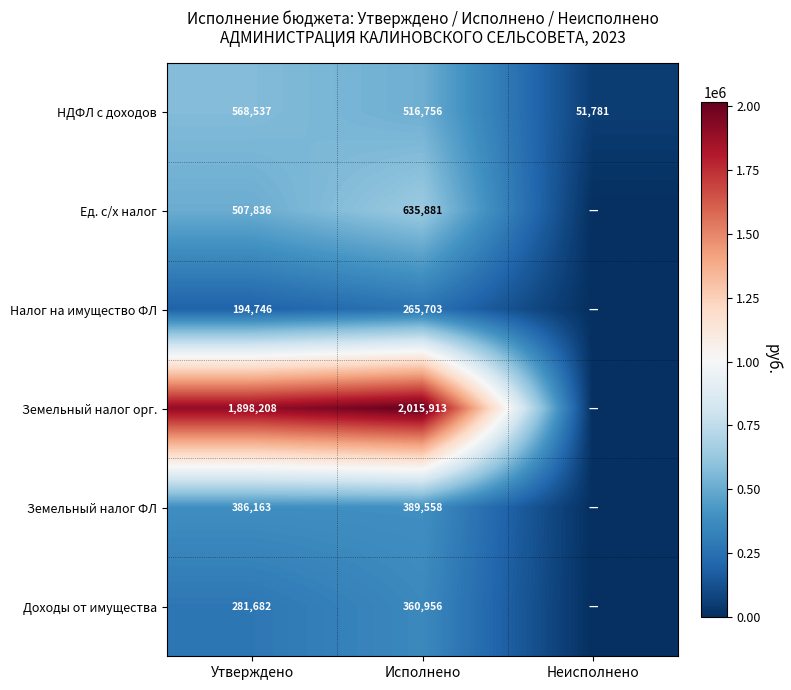

The value of Земельный налог ФЛ at Исполнено is 389558. True or false?

True